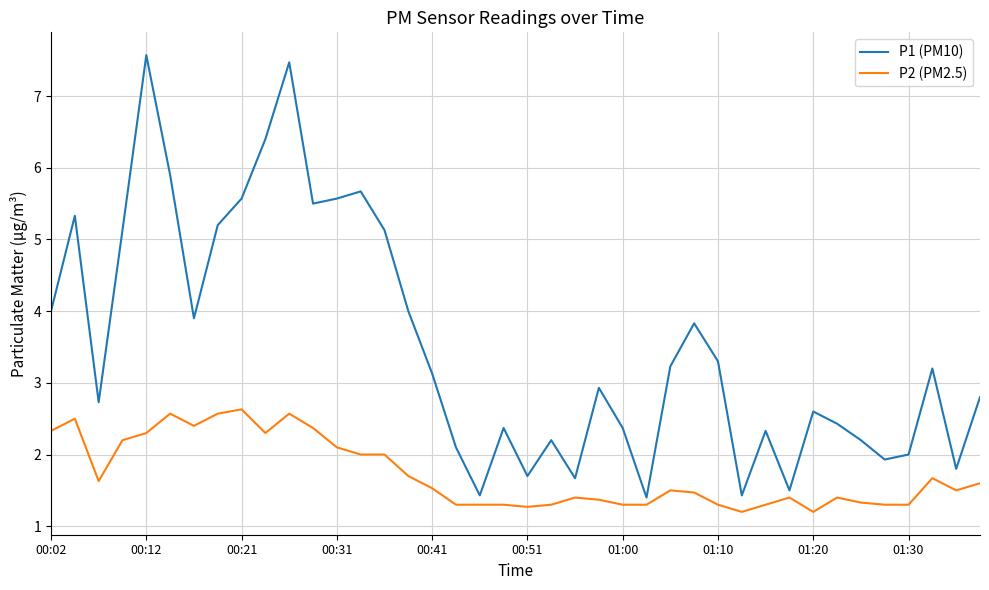

Which series has the largest total across all categories?

P1 (PM10)